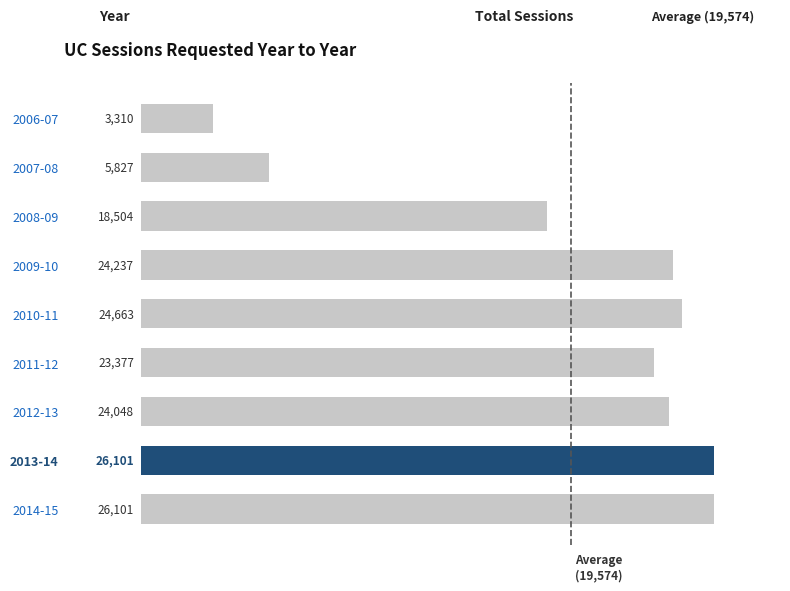

Where is the data nearest to the value 14705?

2008-09